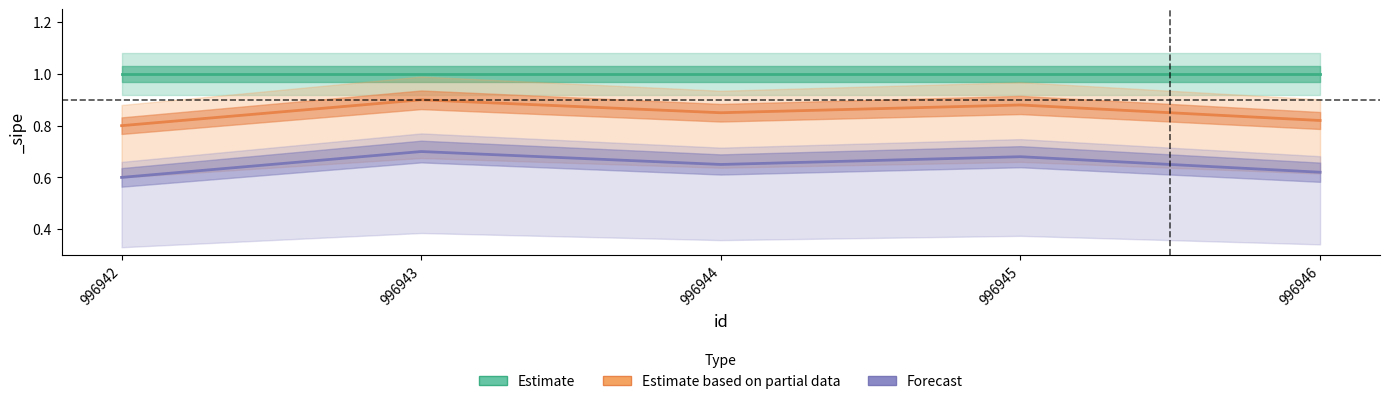

Is the value of Estimate at 996942 greater than the value of Estimate based on partial data at 996943?

Yes